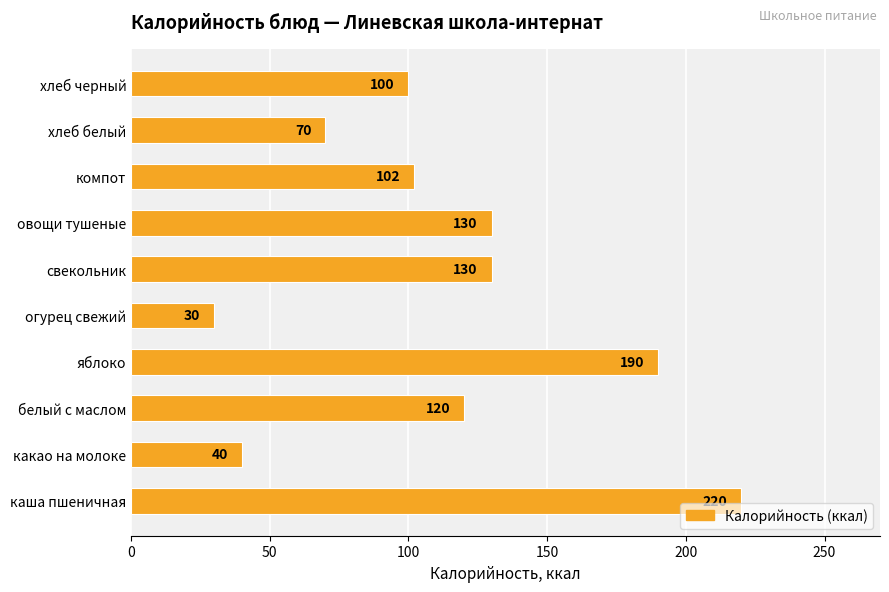

Reading top to bottom, transcribe all the data shown in this chart.

хлеб черный=100	хлеб белый=70	компот=102	овощи тушеные=130	свекольник=130	огурец свежий=30	яблоко=190	белый с маслом=120	какао на молоке=40	каша пшеничная=220